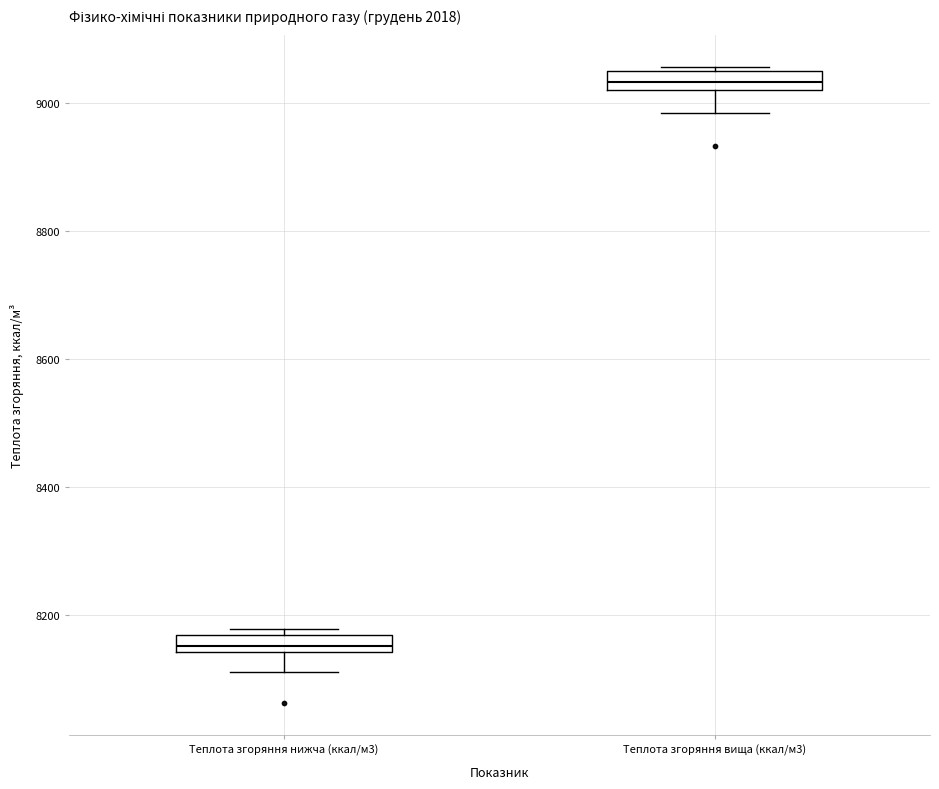

Which box's median line is the lowest?

Теплота згоряння нижча (ккал/м3)